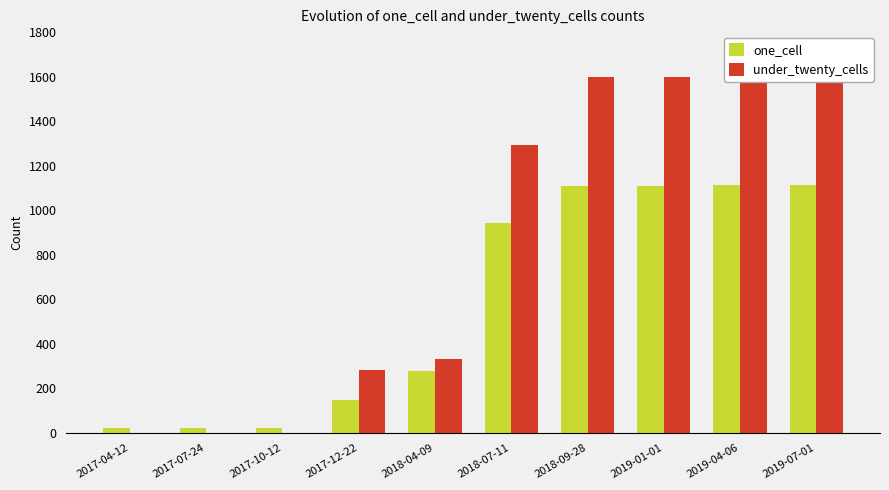

What is the maximum value for one_cell?

1114